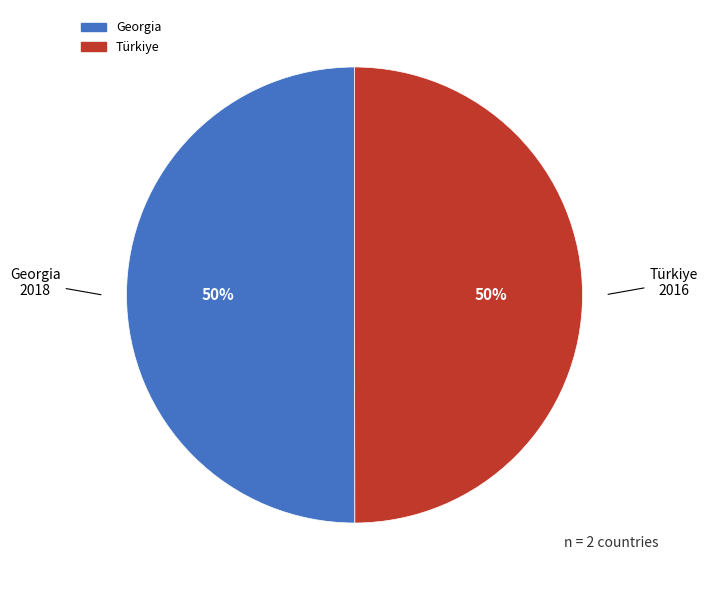

What is the ratio of the value at Türkiye to the value at Georgia?

1.0